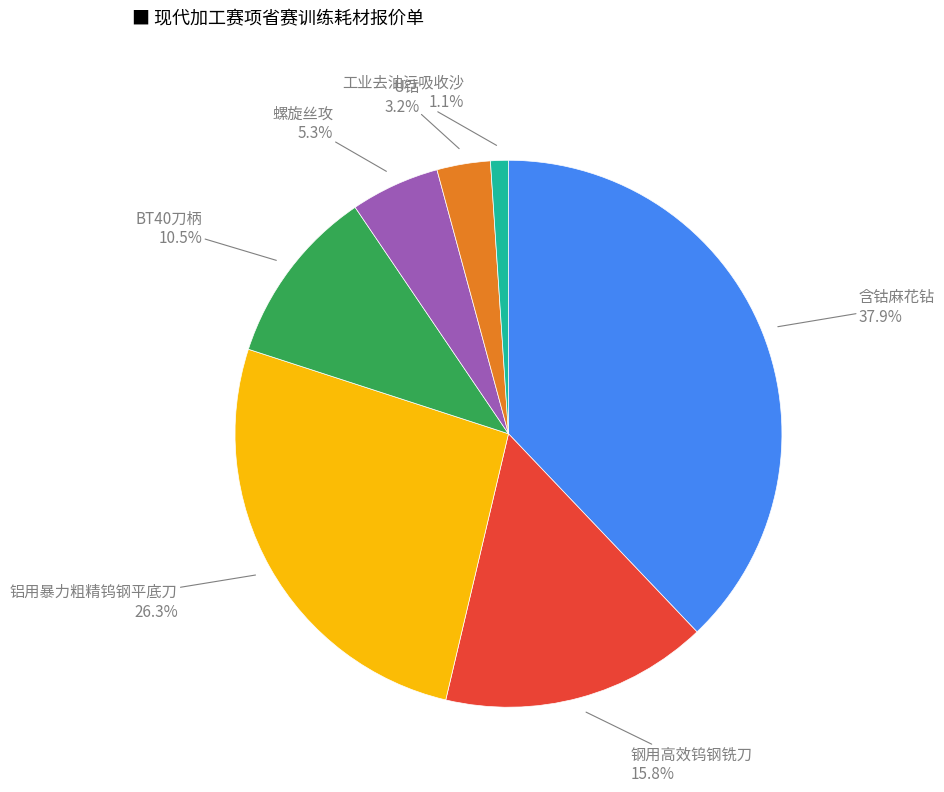

Is there any slice that represents more than half of the pie?

No